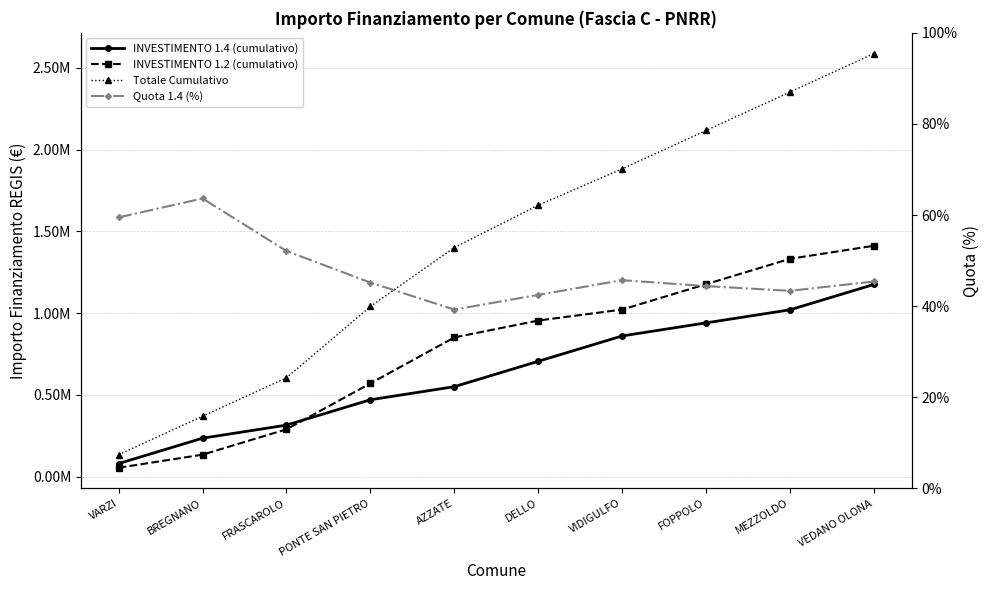

What is the minimum value shown in the chart?

39.3